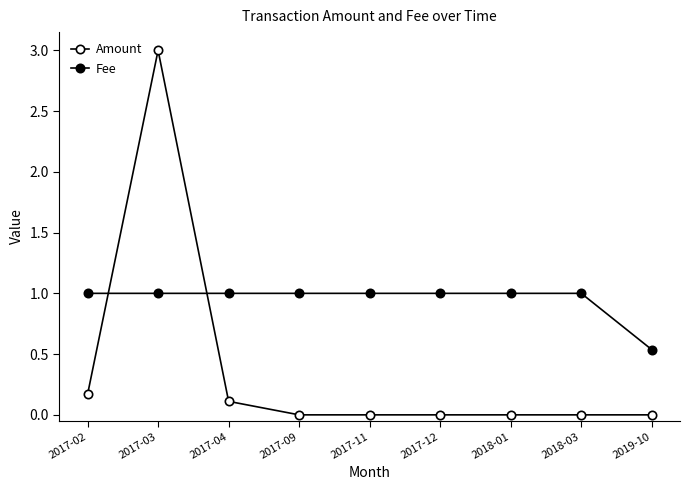

Reading left to right, transcribe all the data shown in this chart.

Amount: 0.2	3.0	0.1	0.0	0.0	0.0	0.0	0.0	0.0
Fee: 1.0	1.0	1.0	1.0	1.0	1.0	1.0	1.0	0.5